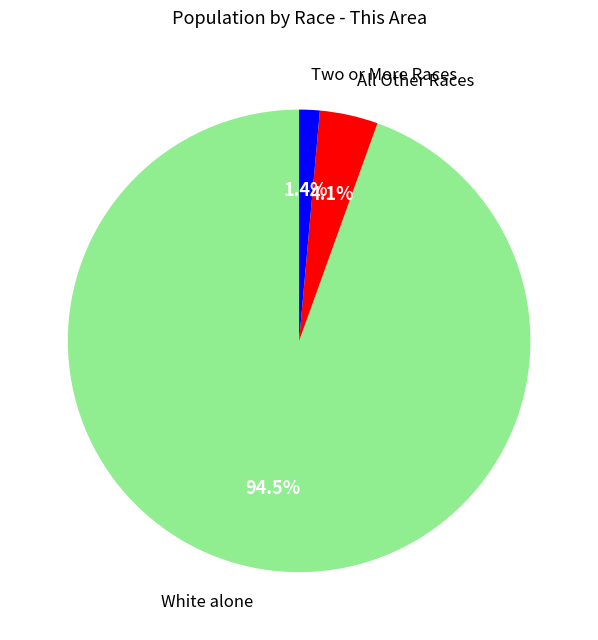

Does any single category account for the majority?

Yes